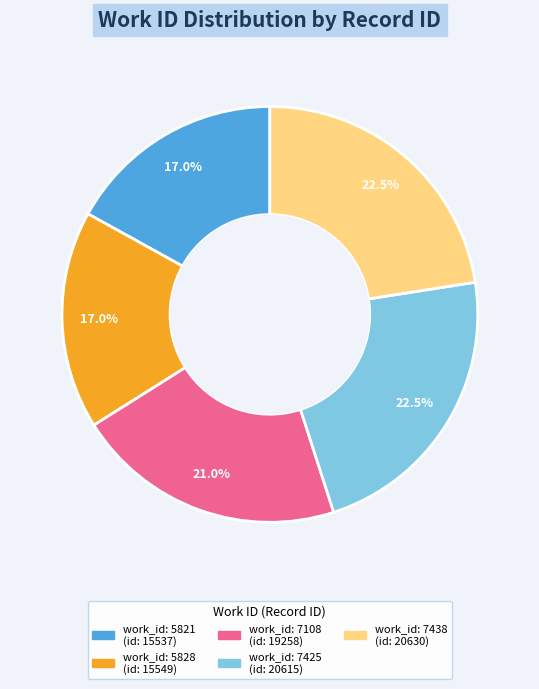

Is there a majority slice in this chart?

No